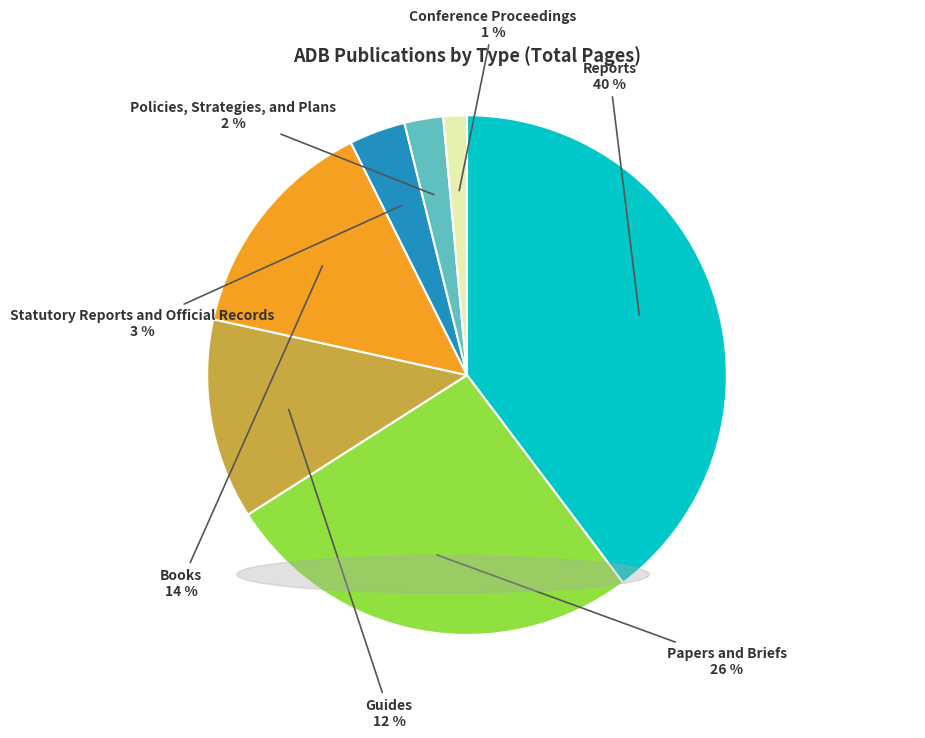

Does any single category account for the majority?

No